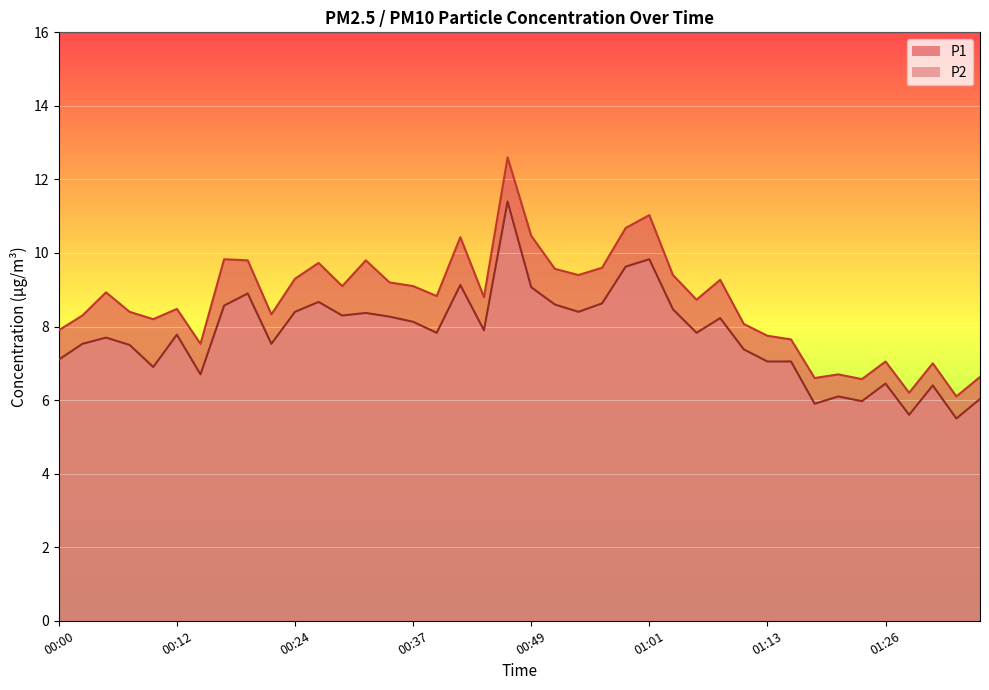

Reading right to left, list all the values displayed in this chart.

P1: 01:35=6.6	01:33=6.1	01:31=7.0	01:28=6.2	01:26=7.0	01:23=6.6	01:21=6.7	01:18=6.6	01:16=7.7	01:13=7.8	01:11=8.1	01:08=9.3	01:06=8.7	01:04=9.4	01:01=11.0	00:59=10.7	00:56=9.6	00:54=9.4	00:51=9.6	00:49=10.5	00:46=12.6	00:44=8.8	00:41=10.4	00:39=8.8	00:37=9.1	00:34=9.2	00:32=9.8	00:29=9.1	00:27=9.7	00:24=9.3	00:22=8.3	00:19=9.8	00:17=9.8	00:15=7.5	00:12=8.5	00:10=8.2	00:07=8.4	00:05=8.9	00:02=8.3	00:00=7.9
P2: 01:35=6.0	01:33=5.5	01:31=6.4	01:28=5.6	01:26=6.5	01:23=6.0	01:21=6.1	01:18=5.9	01:16=7.0	01:13=7.0	01:11=7.4	01:08=8.2	01:06=7.8	01:04=8.5	01:01=9.8	00:59=9.6	00:56=8.6	00:54=8.4	00:51=8.6	00:49=9.1	00:46=11.4	00:44=7.9	00:41=9.1	00:39=7.8	00:37=8.1	00:34=8.3	00:32=8.4	00:29=8.3	00:27=8.7	00:24=8.4	00:22=7.5	00:19=8.9	00:17=8.6	00:15=6.7	00:12=7.8	00:10=6.9	00:07=7.5	00:05=7.7	00:02=7.5	00:00=7.1